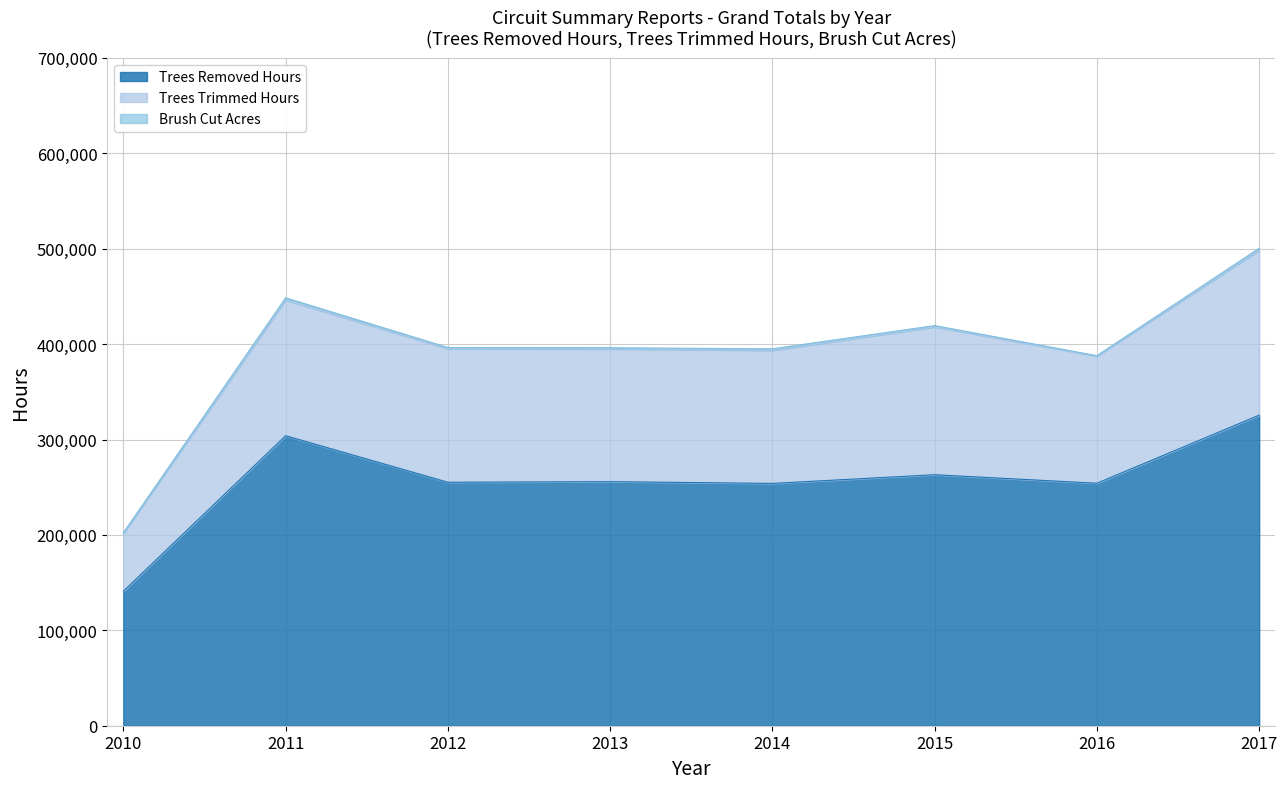

Where is the first local minimum for Trees Removed Units?

2013